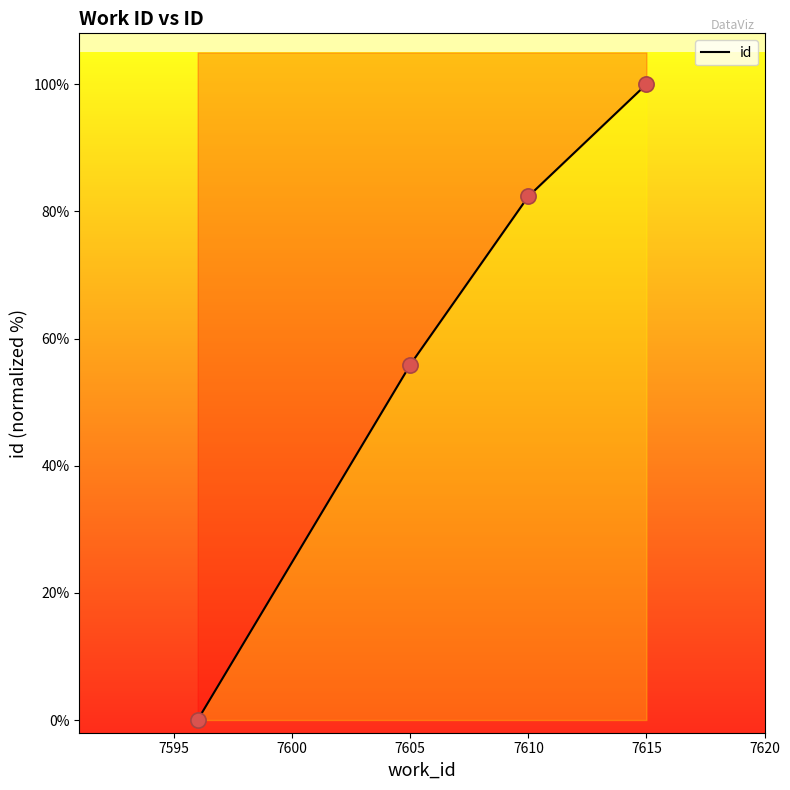

Which has a higher value, 7615 or 7605?

7615